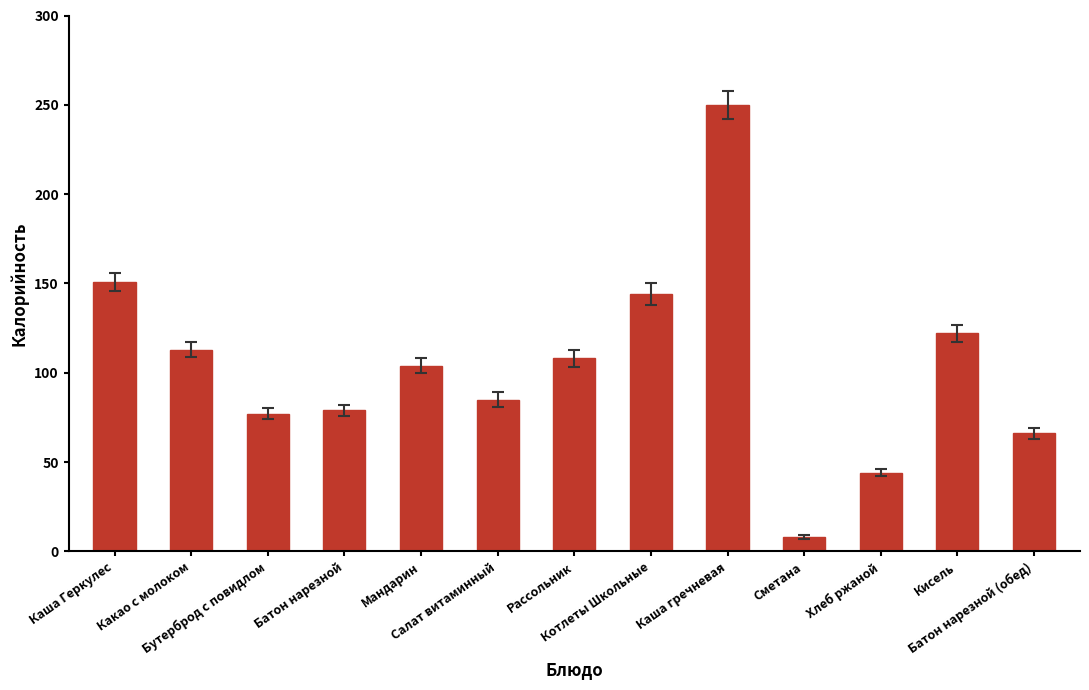

What is the greatest value displayed?

250